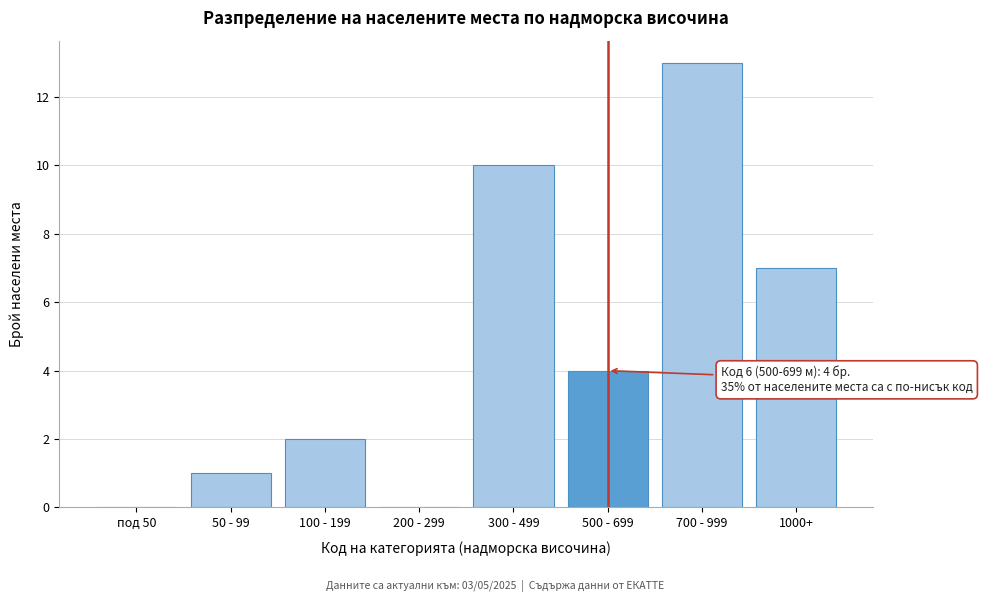

Reading right to left, what are all the values shown in this chart?

1000+=7	700 - 999=13	500 - 699=4	300 - 499=10	200 - 299=0	100 - 199=2	50 - 99=1	под 50=0